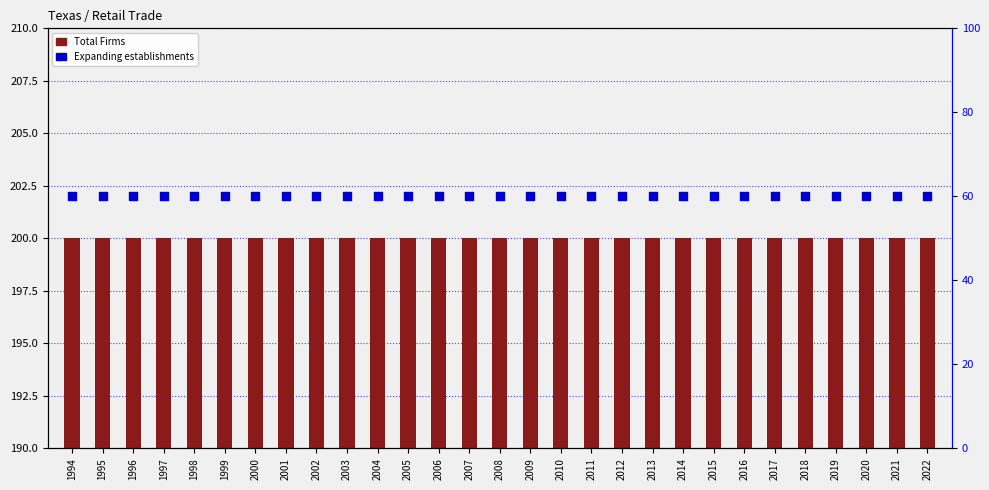

Which series has the widest spread of Y values?

Total Firms